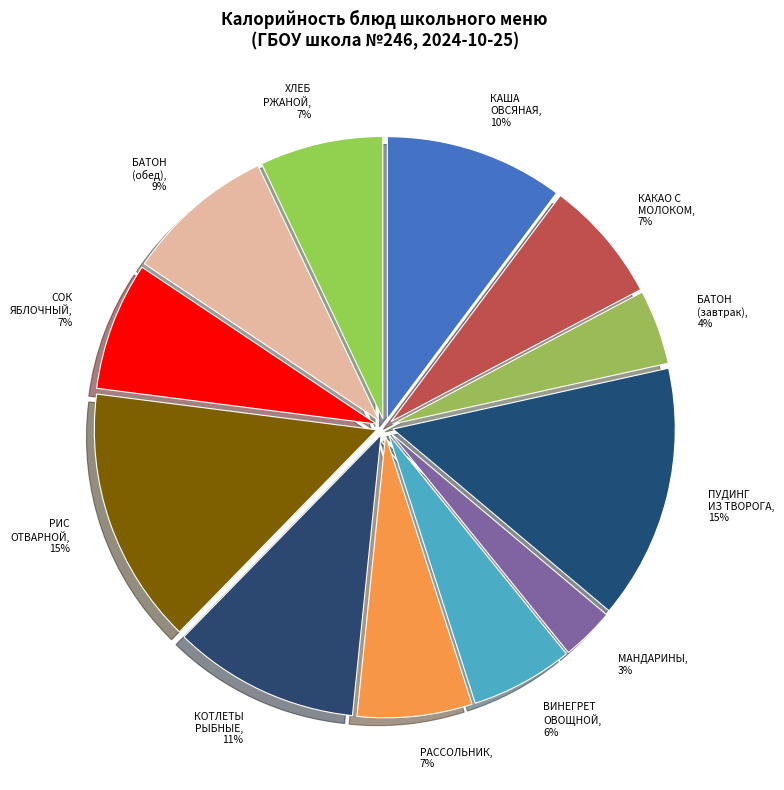

Between КОТЛЕТЫ РЫБНЫЕ and РИС ОТВАРНОЙ, which is larger?

РИС ОТВАРНОЙ